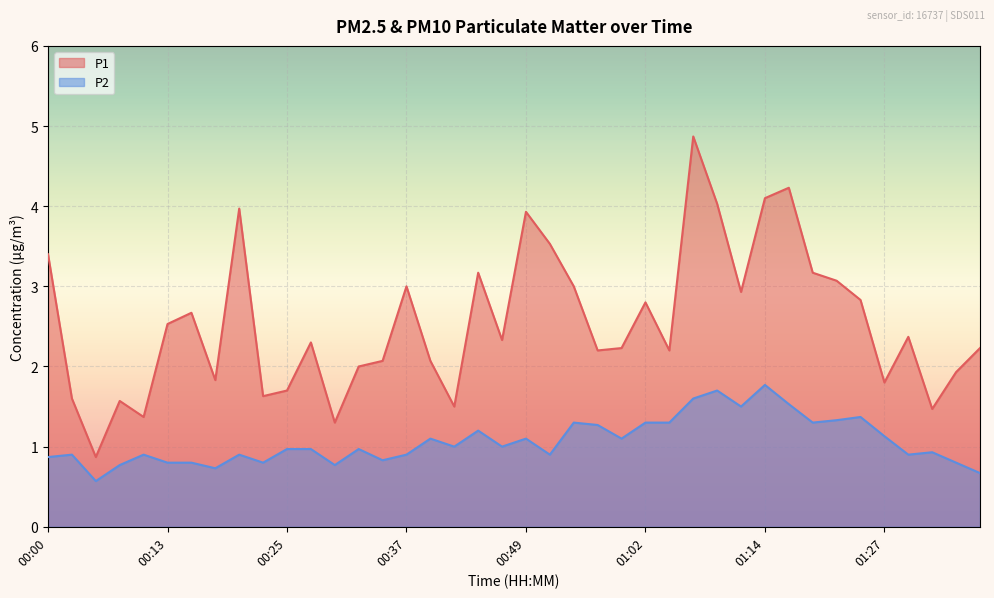

How many lines are shown in the chart?

2